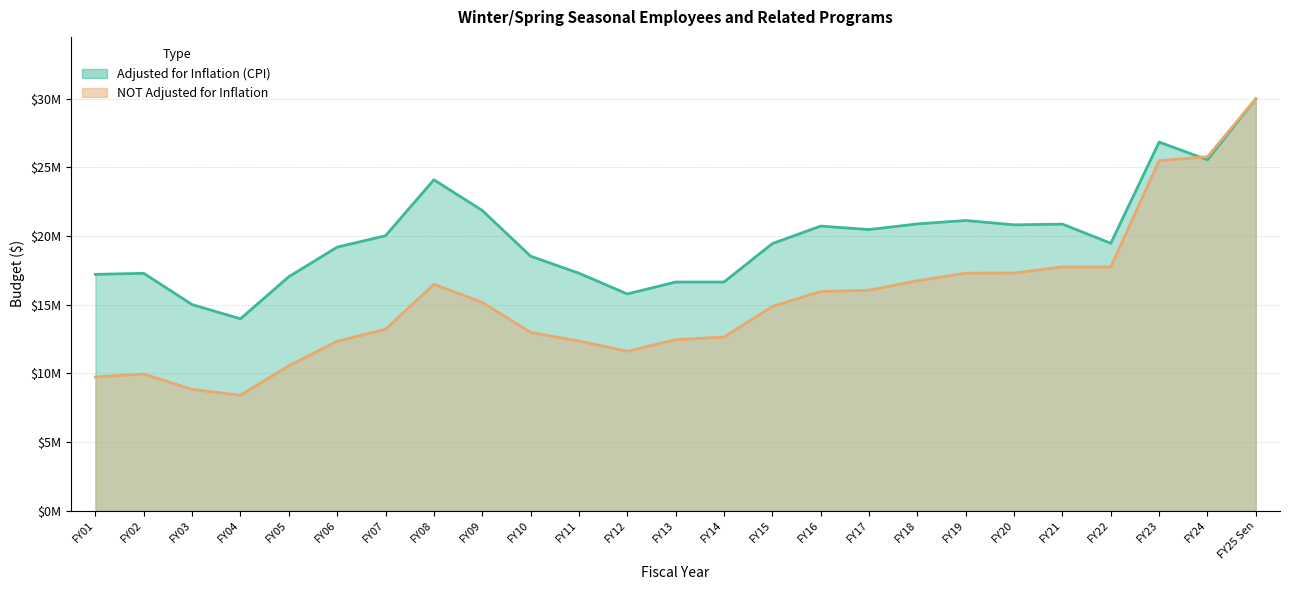

What is the maximum value for NOT Adjusted for Inflation?

30005866